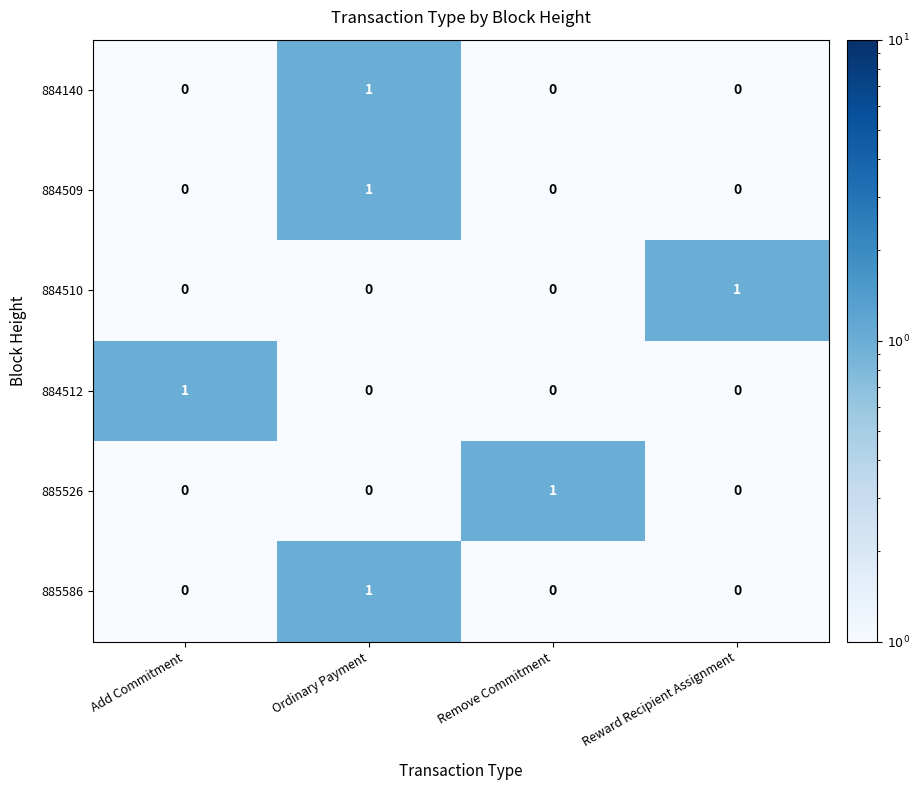

At how many categories does at least one series exceed 0?

4